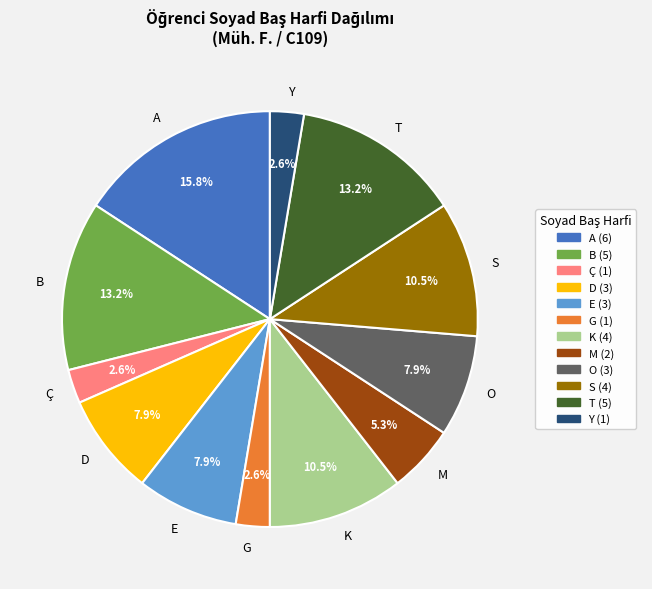

Do E and Ç together represent more than half of the pie?

No